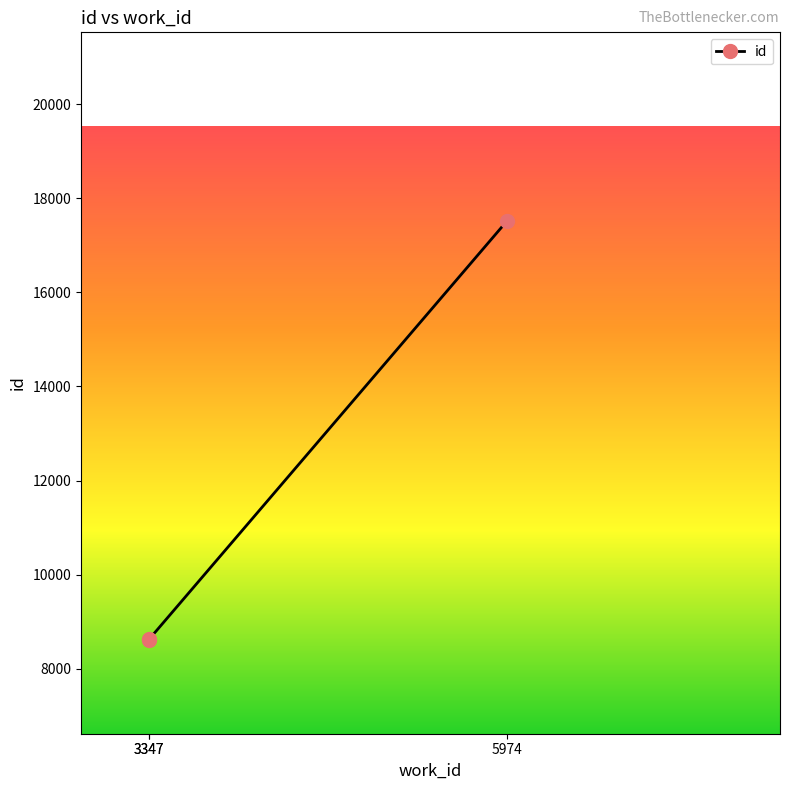

What is the approximate value at 3347, to the nearest 10?

8630